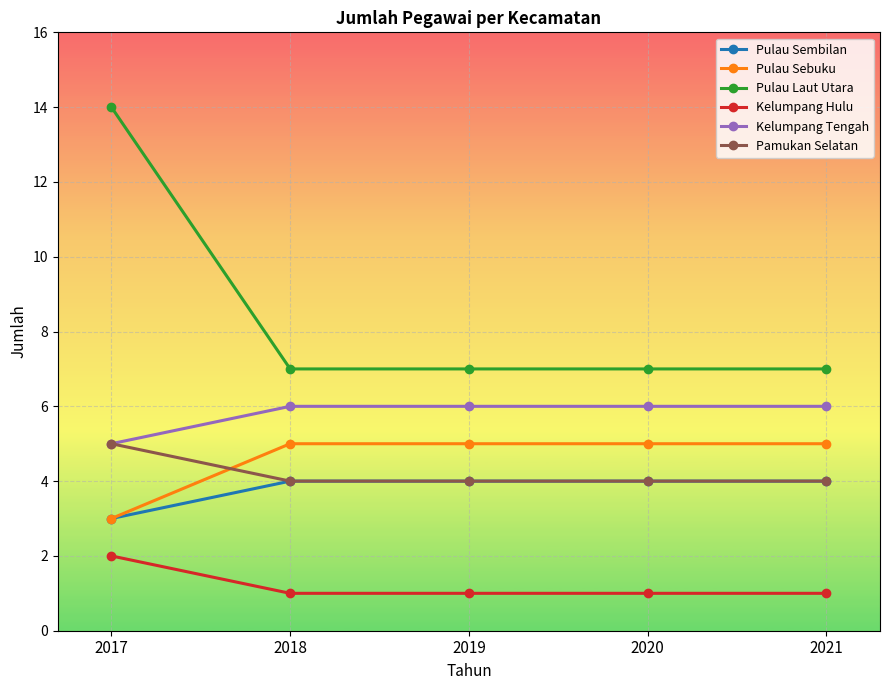

What value does the Kelumpang Hulu series have at 2020?

1